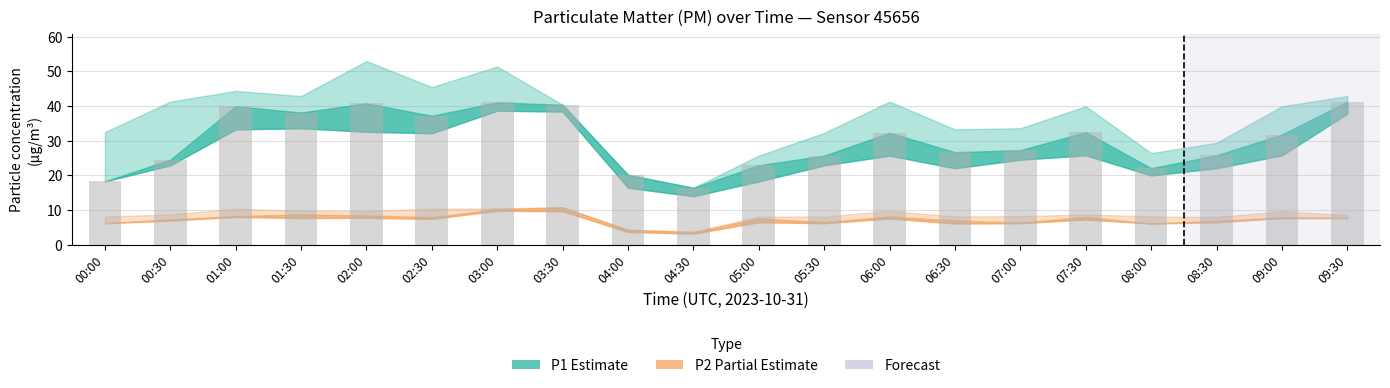

Is it true that the value at 03:00 is 41.0?

True